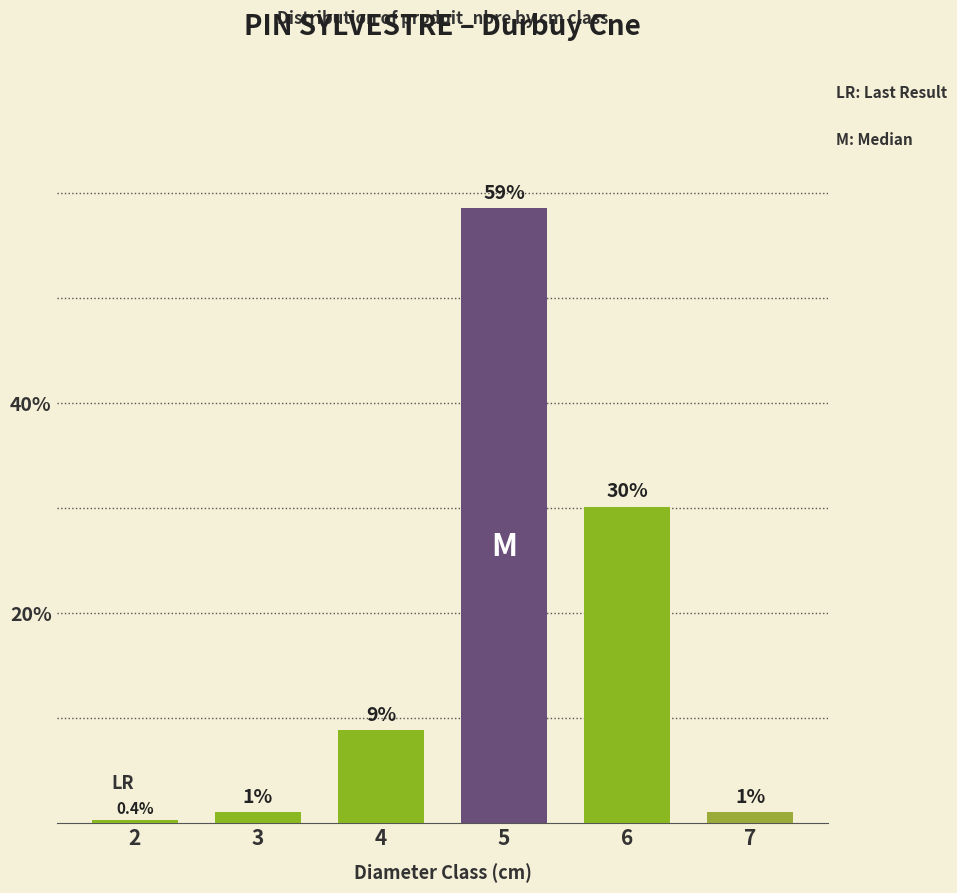

How many bars are there in total?

6